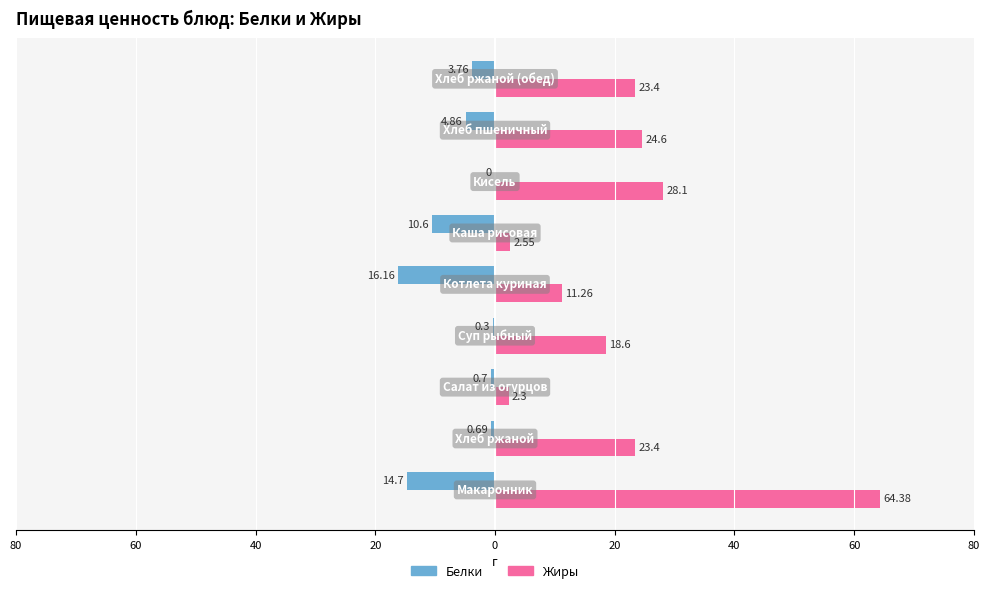

What are all the series names shown in the legend?

Белки, Жиры